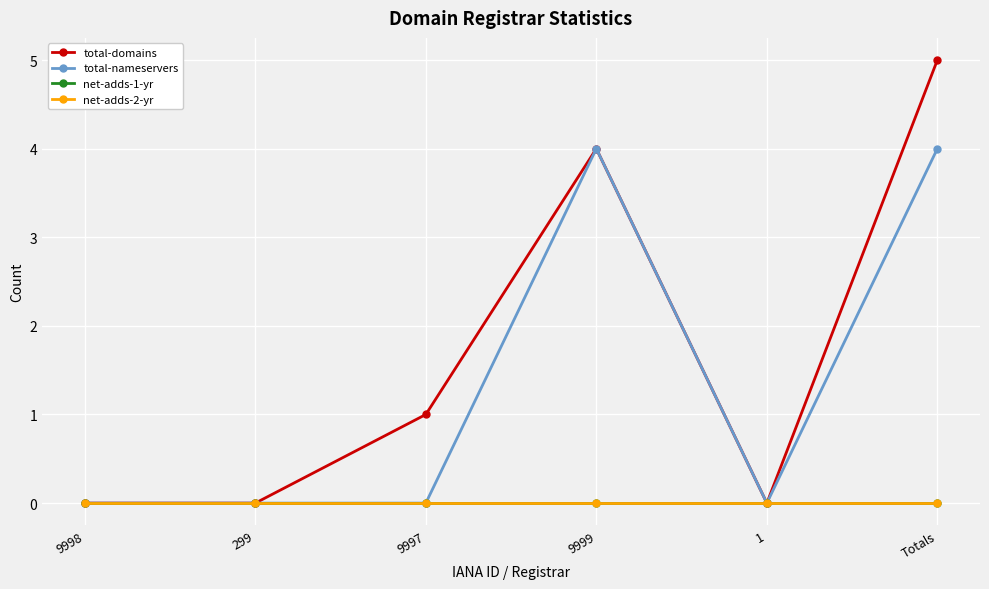

Does the chart have visible grid lines?

Yes